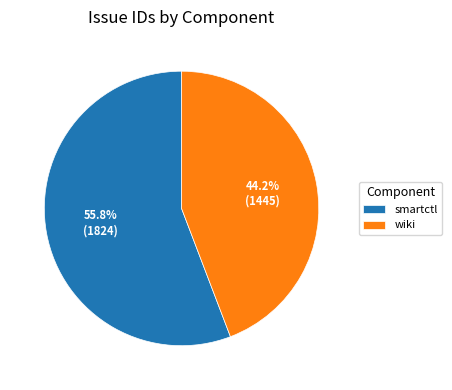

Which category has the biggest portion of the pie?

smartctl